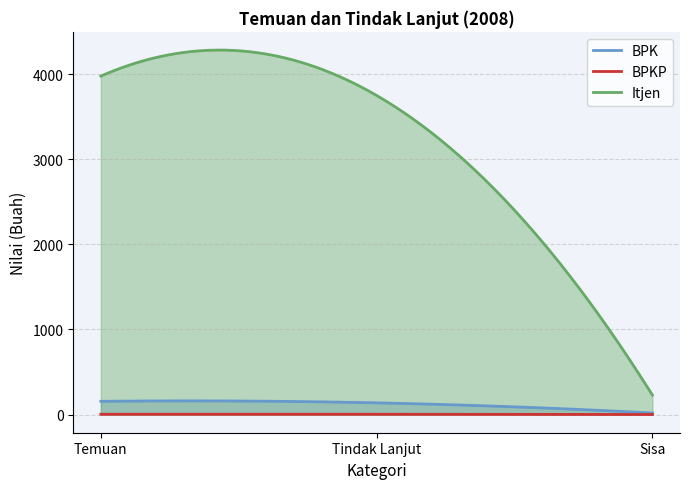

Between Tindak Lanjut and Sisa, which series saw the biggest shift?

Itjen